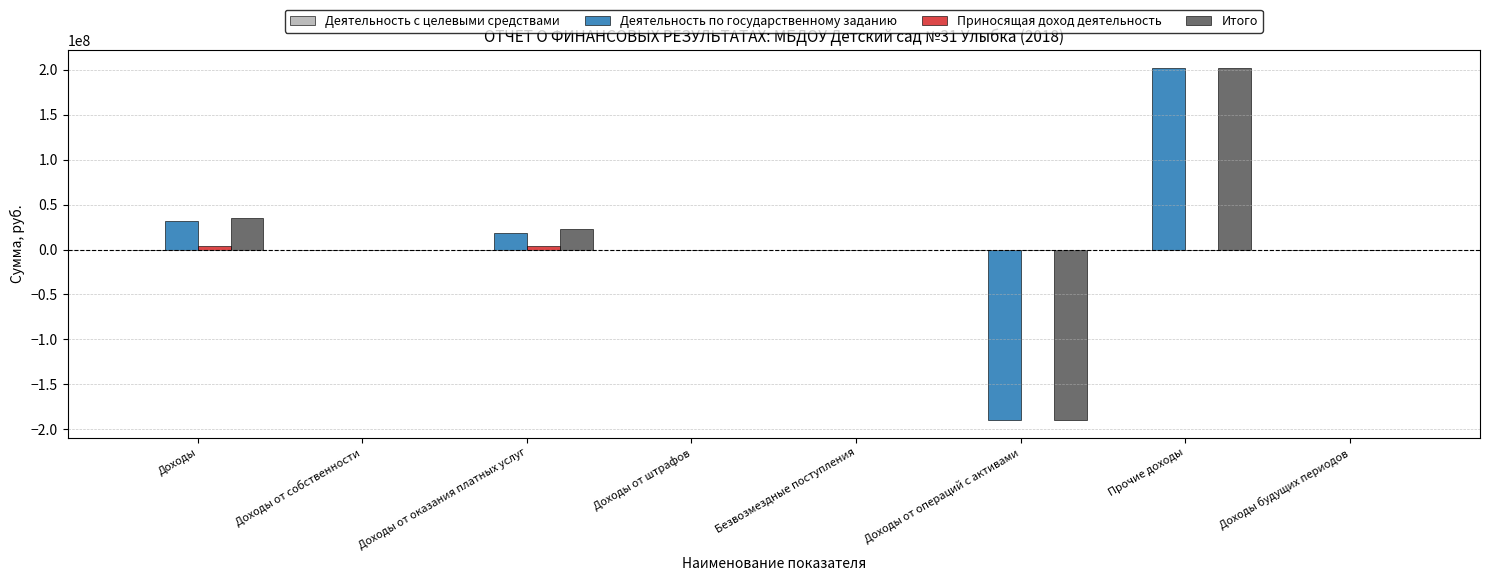

Between Безвозмездные поступления and Доходы от операций с активами, which series saw the biggest shift?

Деятельность по государственному заданию